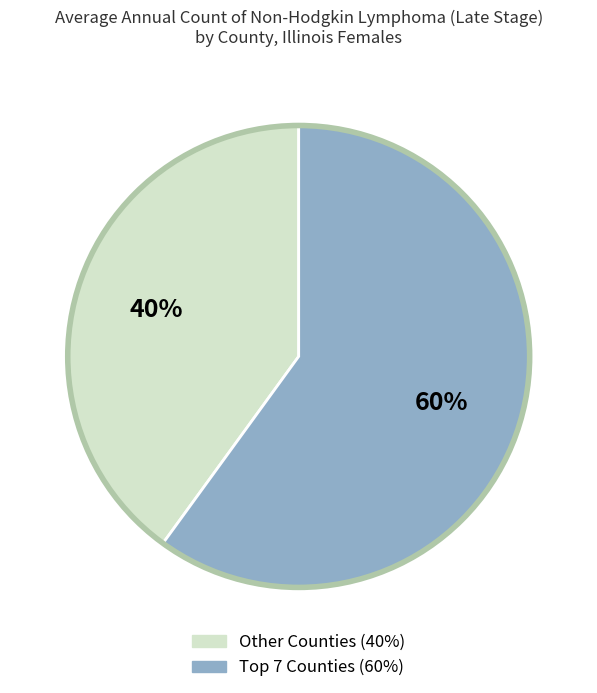

Is there any slice that represents more than half of the pie?

Yes